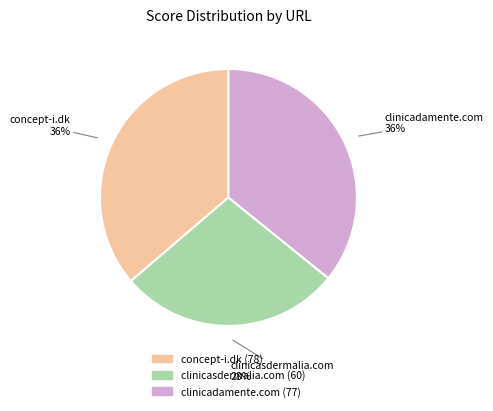

What is the smallest slice in the pie chart?

clinicasdermalia.com